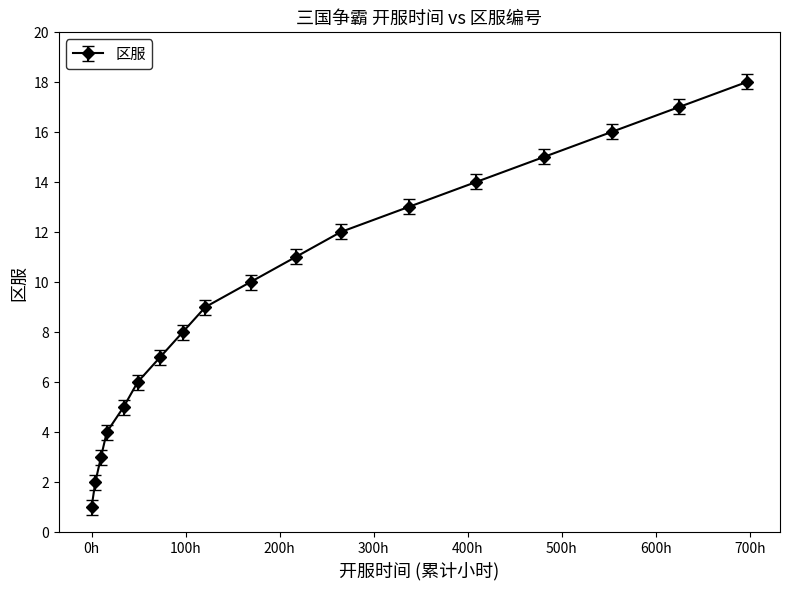

What is the greatest value displayed?

18